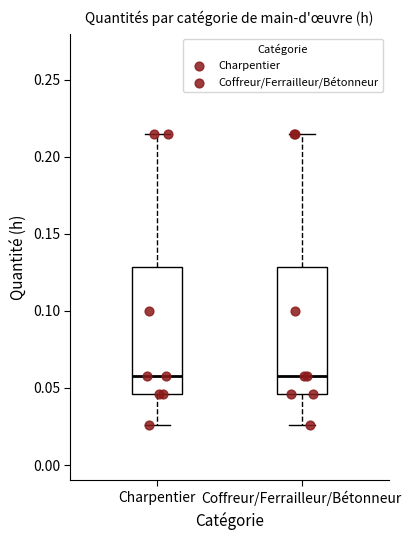

Where does the lower whisker of the box for Charpentier end on the y-axis? The values are not printed on the chart, so give them approximately, as read against the axis.

0.025